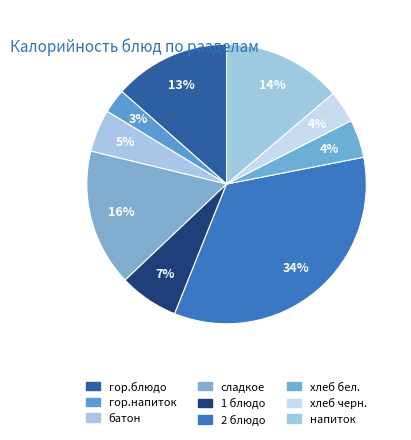

To the nearest percent, what portion does батон represent?

5%